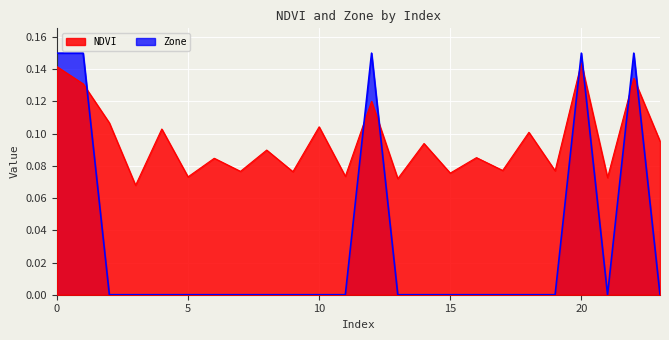

Count the Zone values in the range 0 to 1.

24